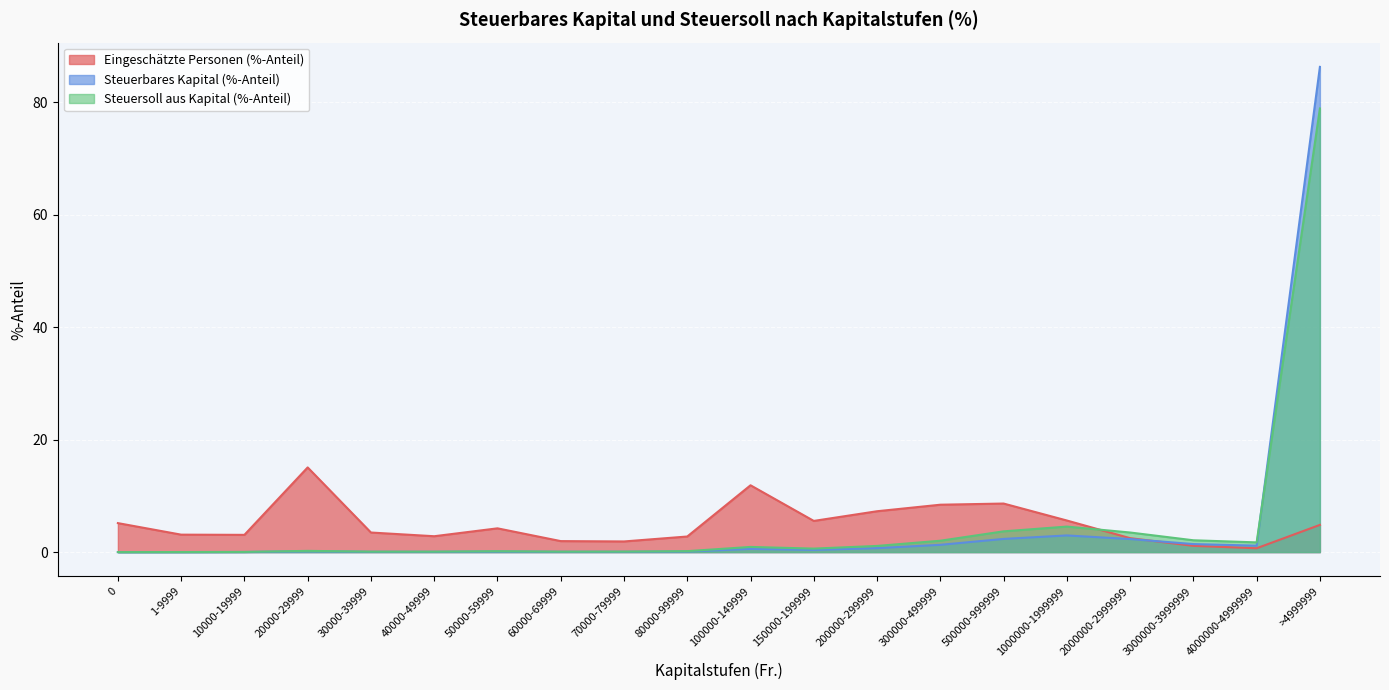

Is it true that Steuersoll aus Kapital (%-Anteil) equals 0.0 at 0?

True